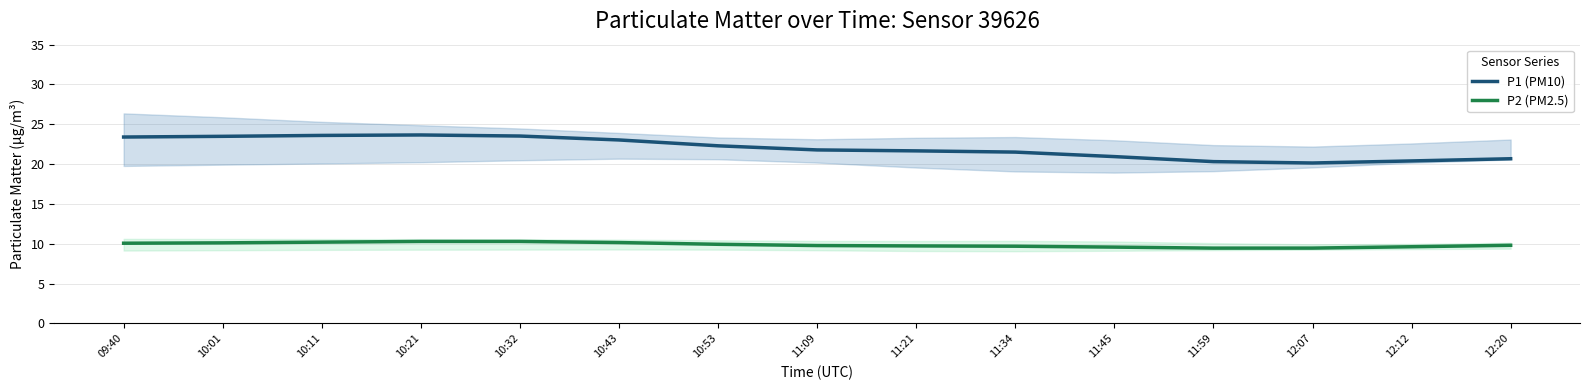

What is the sum of all P1 (PM10) values?

330.4